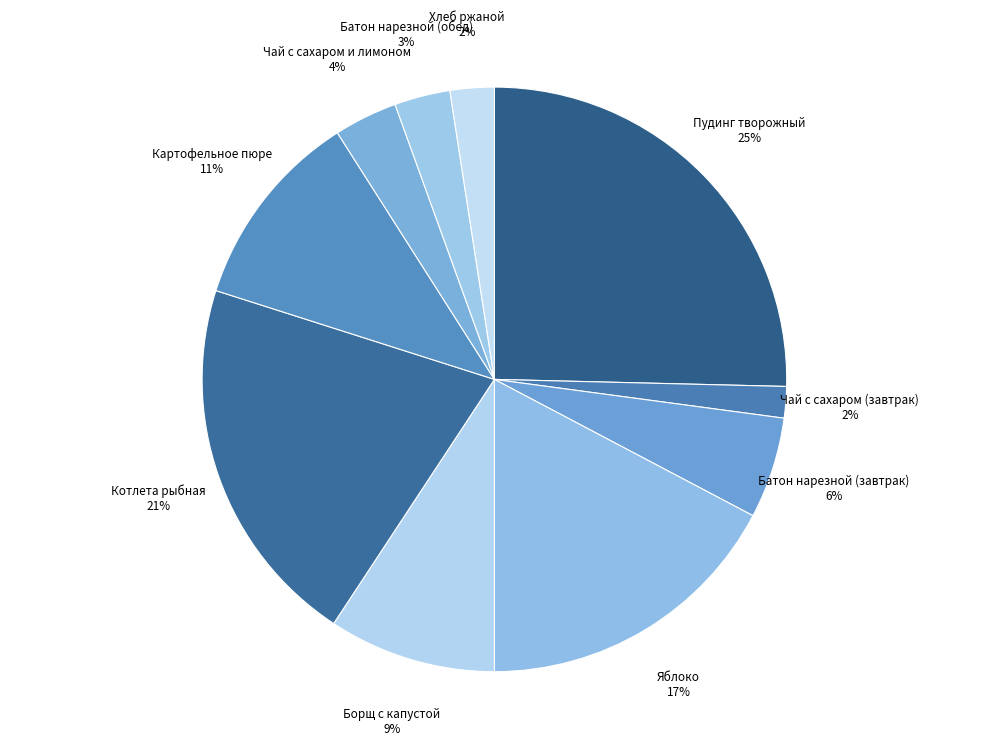

Count the number of slices in the pie.

10